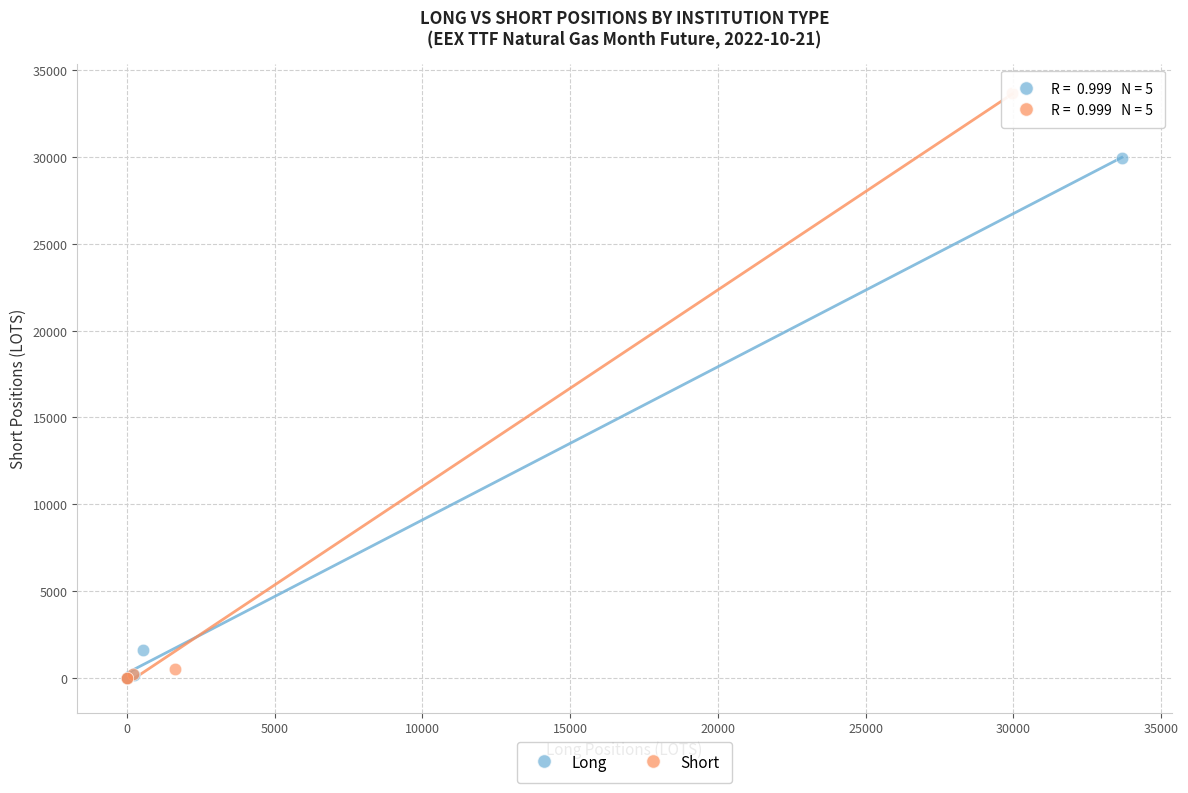

Which series reaches the maximum Y coordinate?

Short